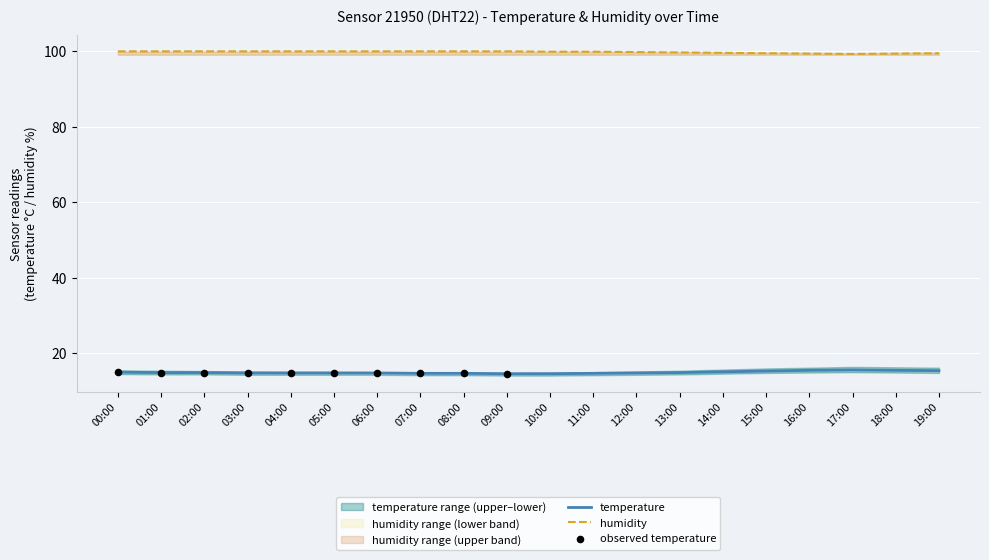

Which series has the largest total across all categories?

humidity